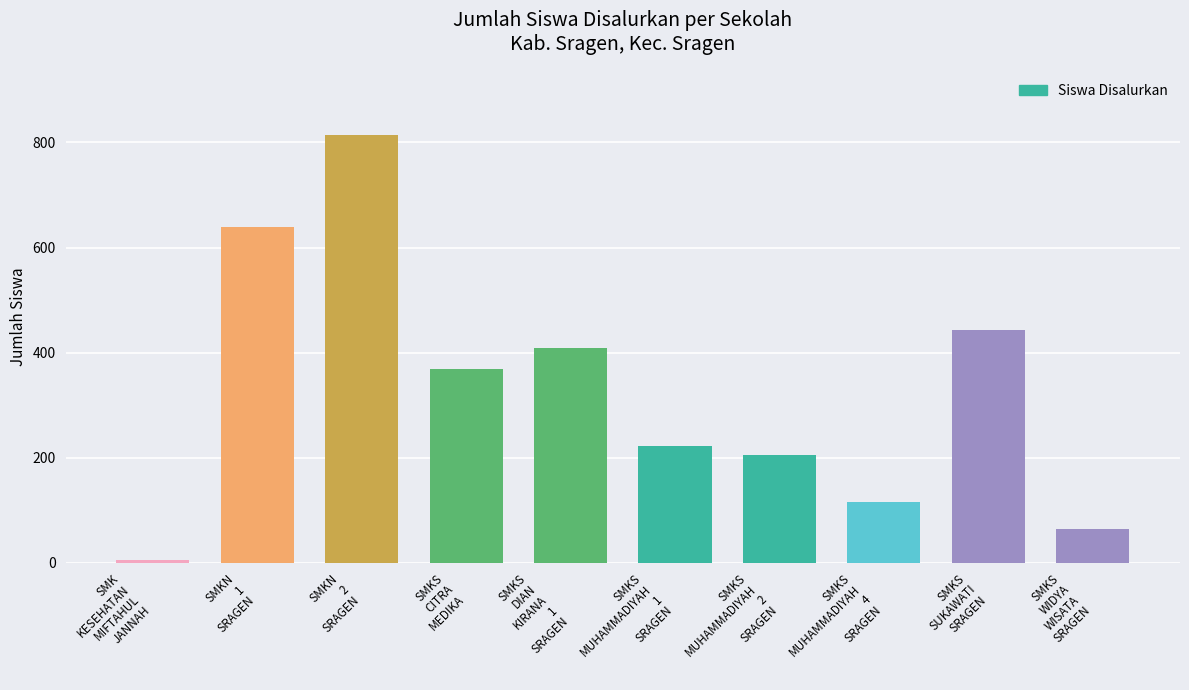

How many series are shown in this chart?

1